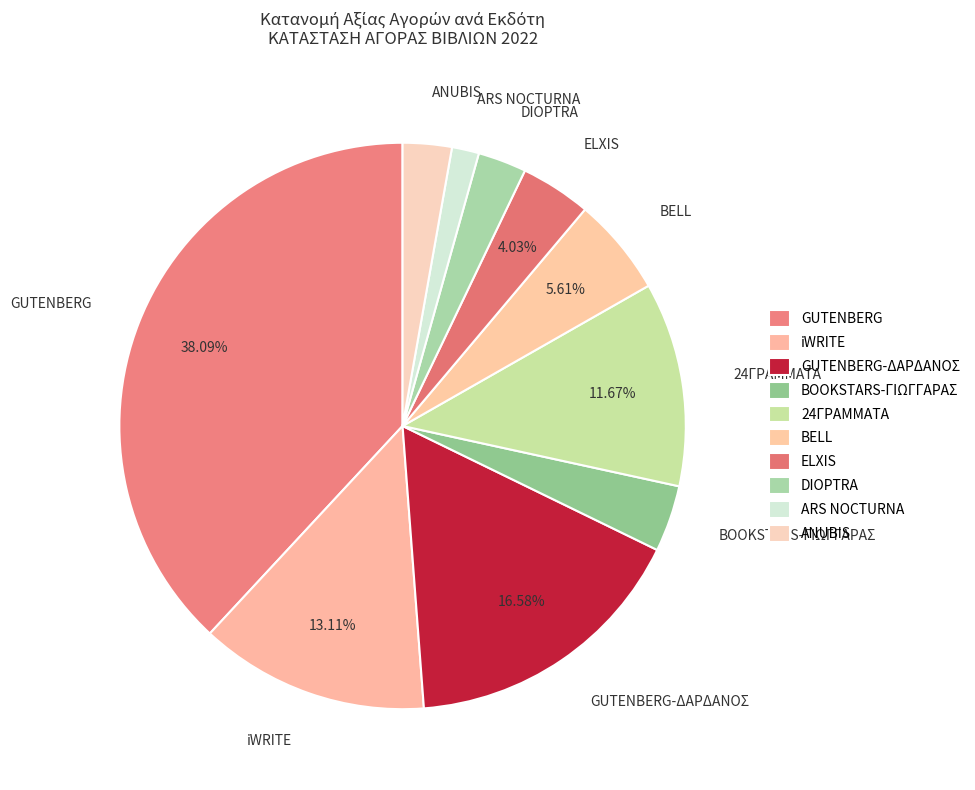

Combined, do ELXIS and GUTENBERG account for over 50%?

No